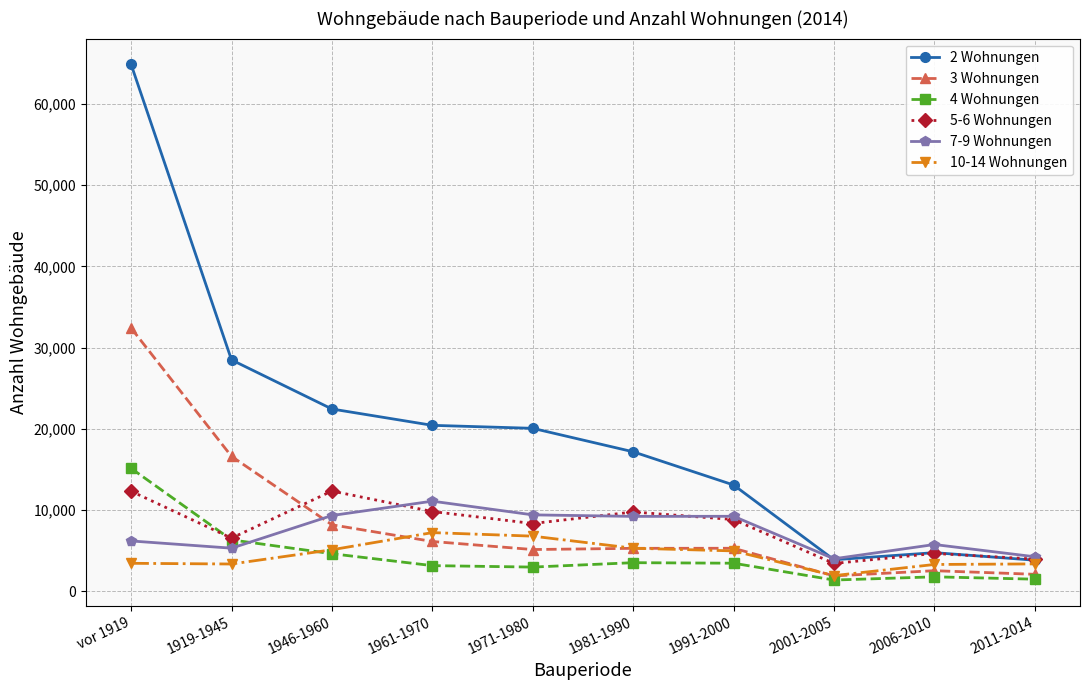

The 5-6 Wohnungen series shows 16235 at 1961-1970. True or false?

False